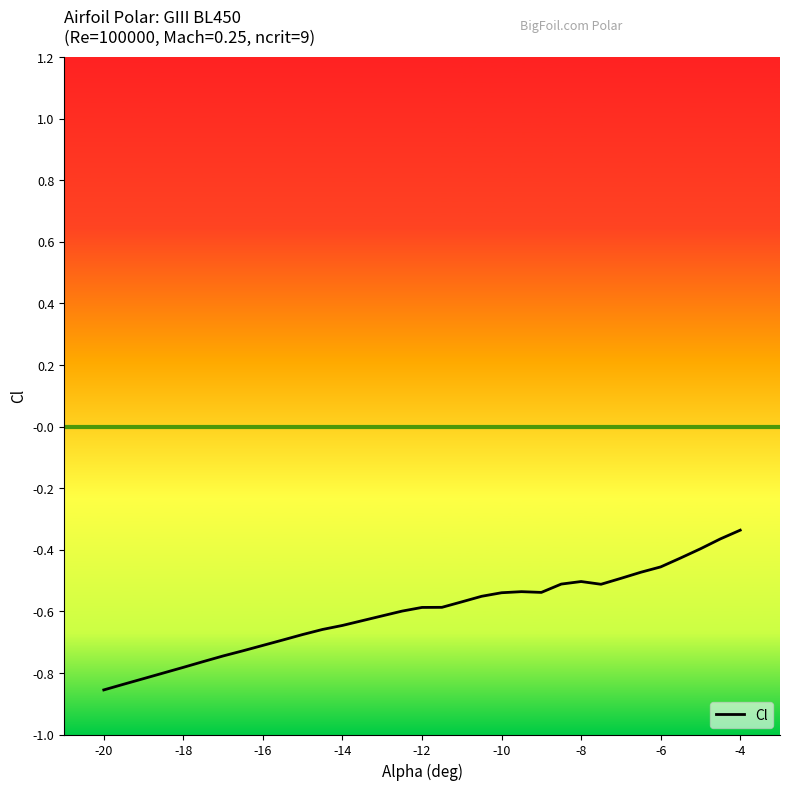

Does the chart have visible grid lines?

No